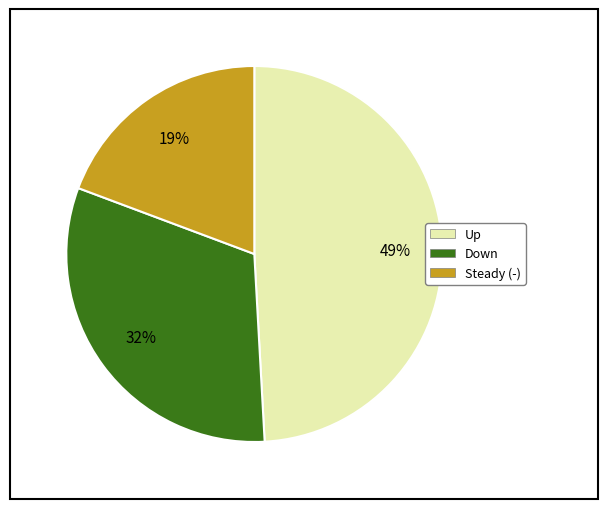

What percentage is the Steady (-) slice, to the nearest percent?

19%